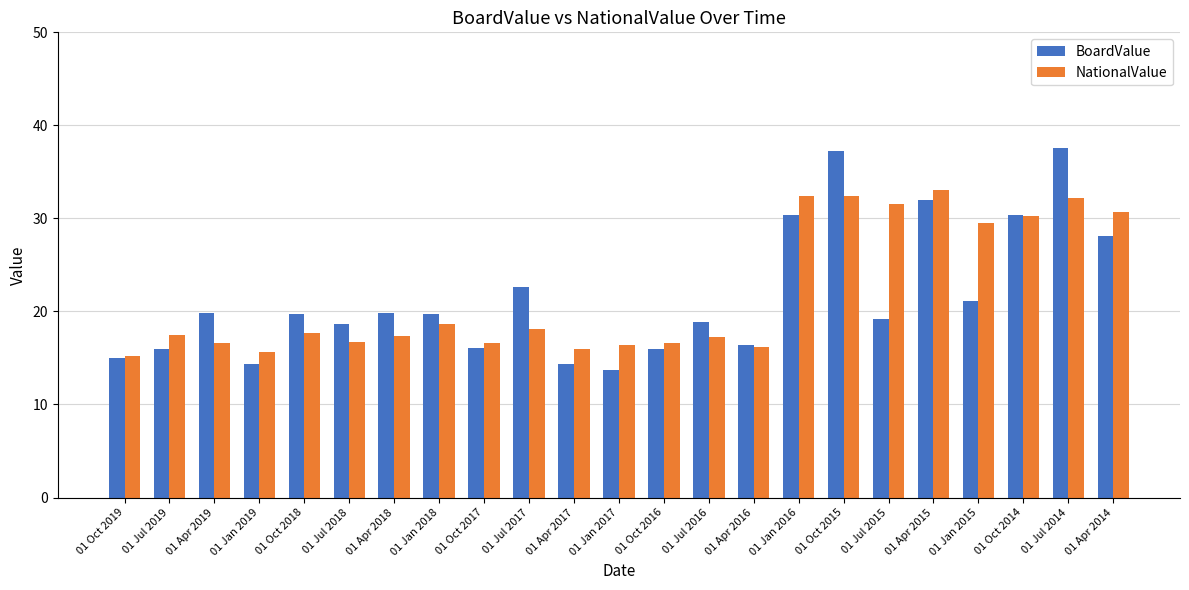

What is the difference between the highest and lowest values at 01 Jul 2017?

4.6